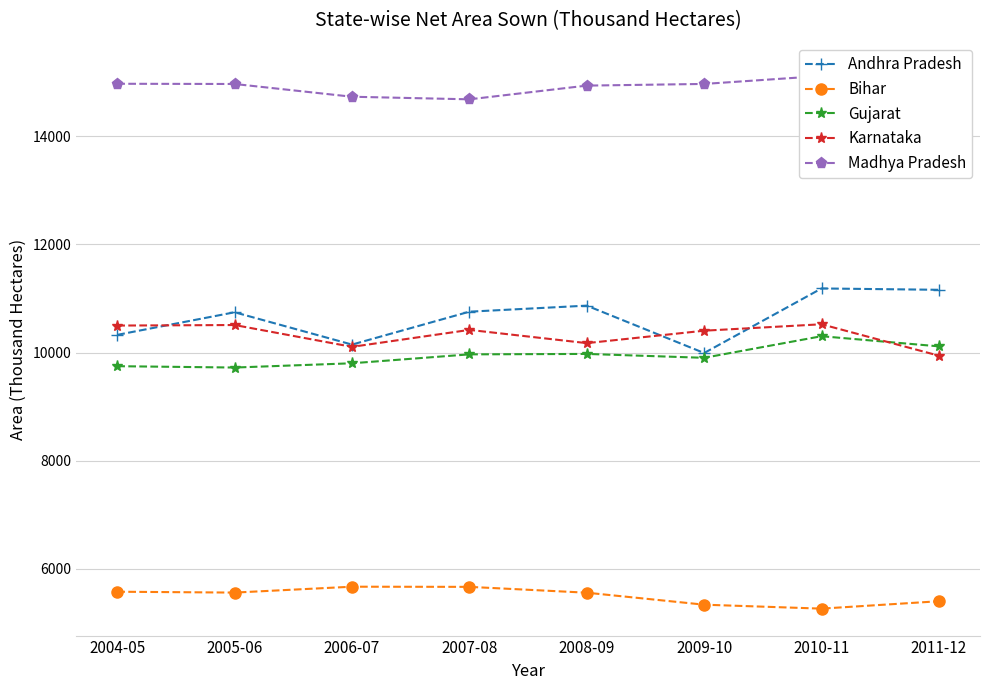

What is the label of the 6th point from the right?

2006-07